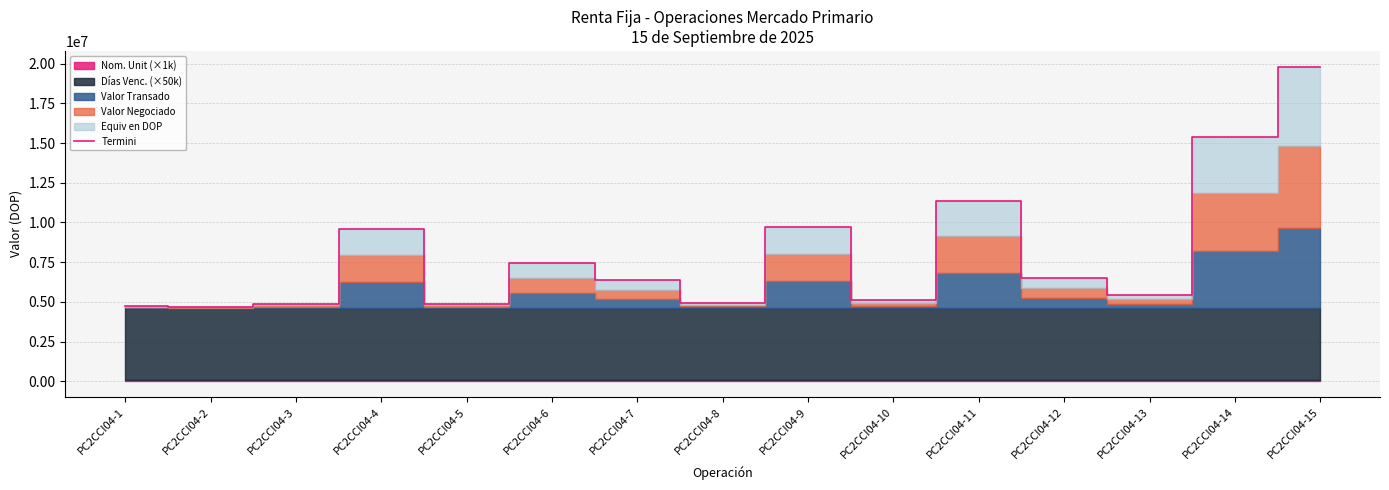

At which category does the data reach its first local peak?

PC2CCI04-4